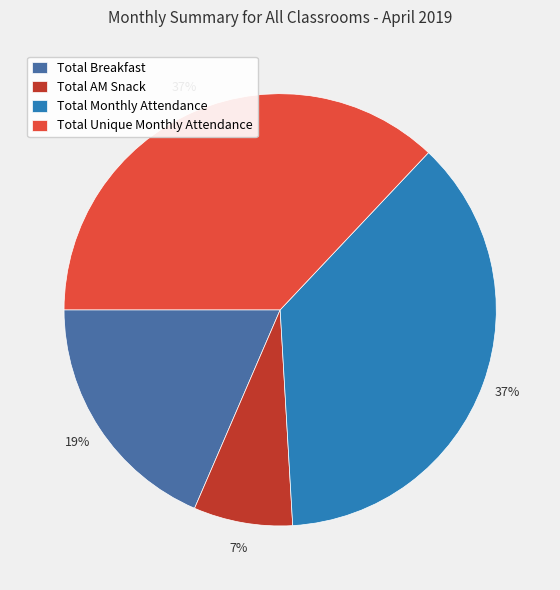

To the nearest percent, what is the average slice percentage?

25%